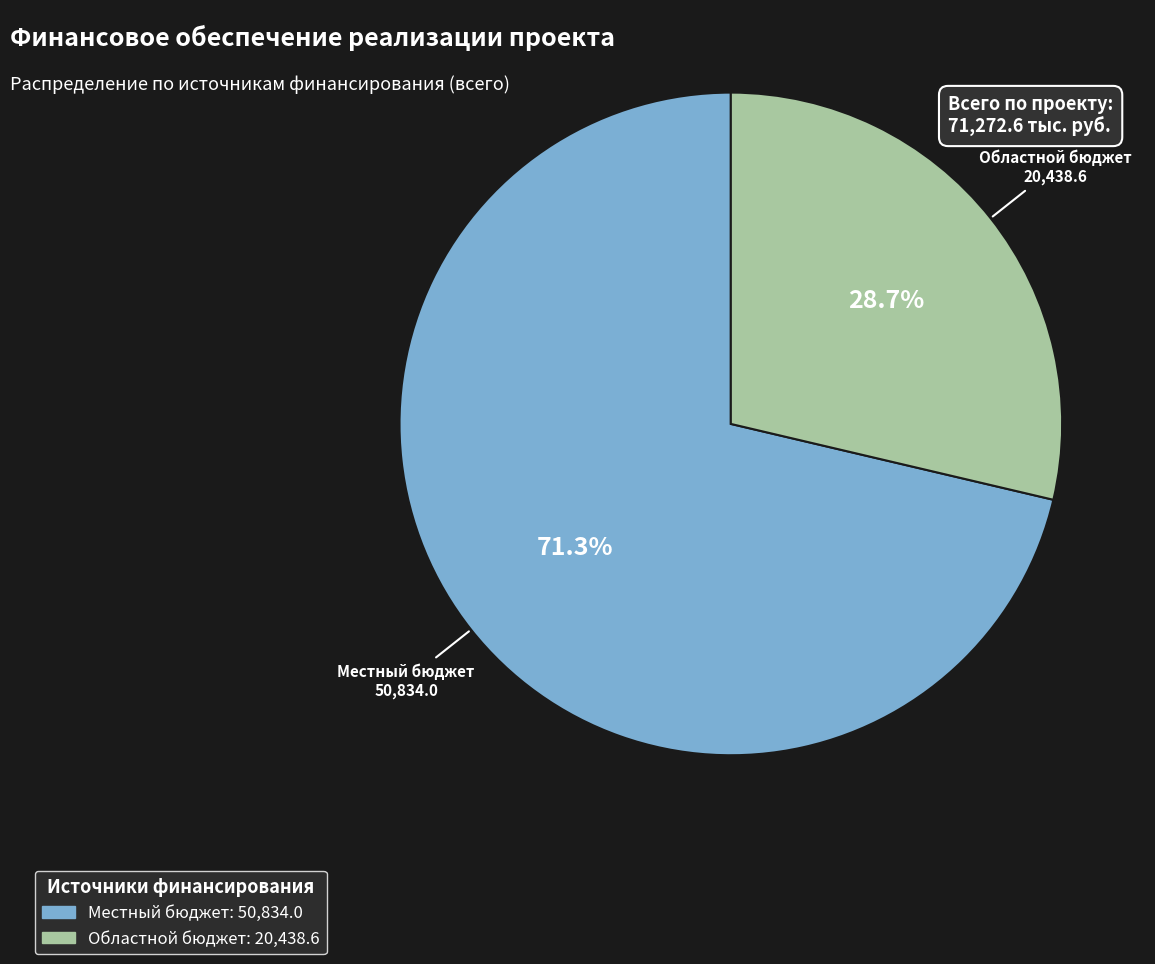

What percentage is the Областной бюджет slice, to the nearest percent?

29%